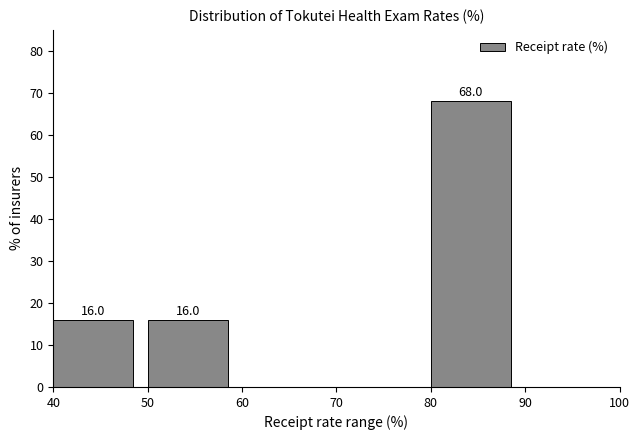

Which range on the x-axis has the tallest bar?

80 to 90